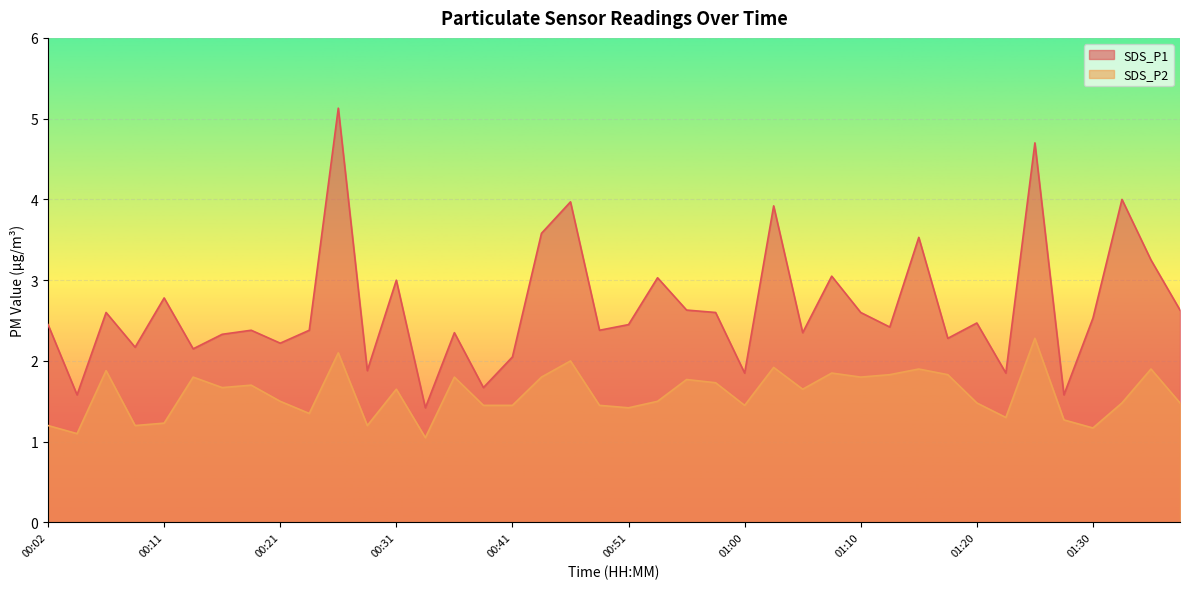

At which label does SDS_P1 reach its minimum?

00:33